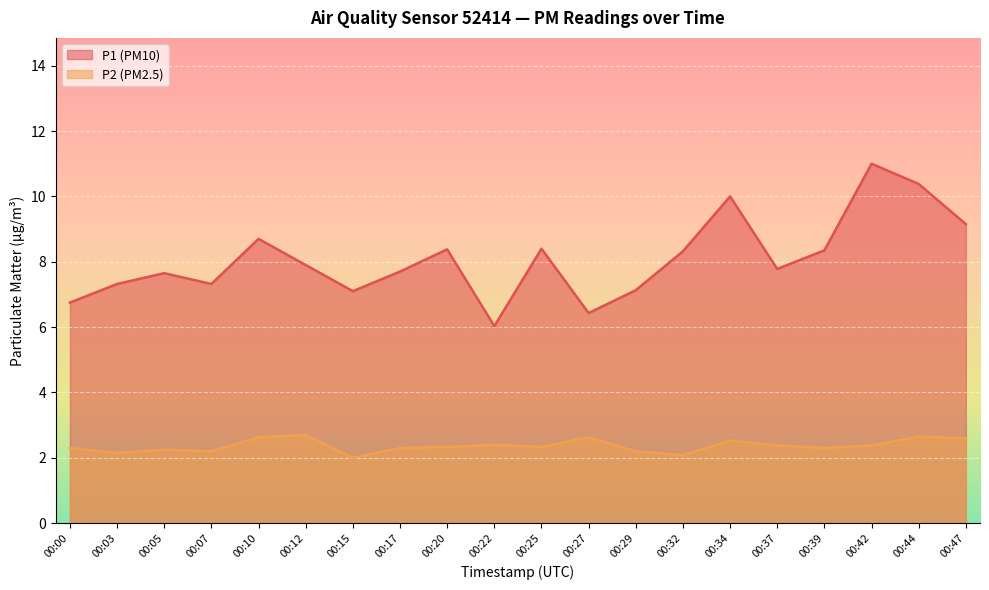

Rank the series by their average value, from lowest to highest.

P2 (PM2.5), P1 (PM10)